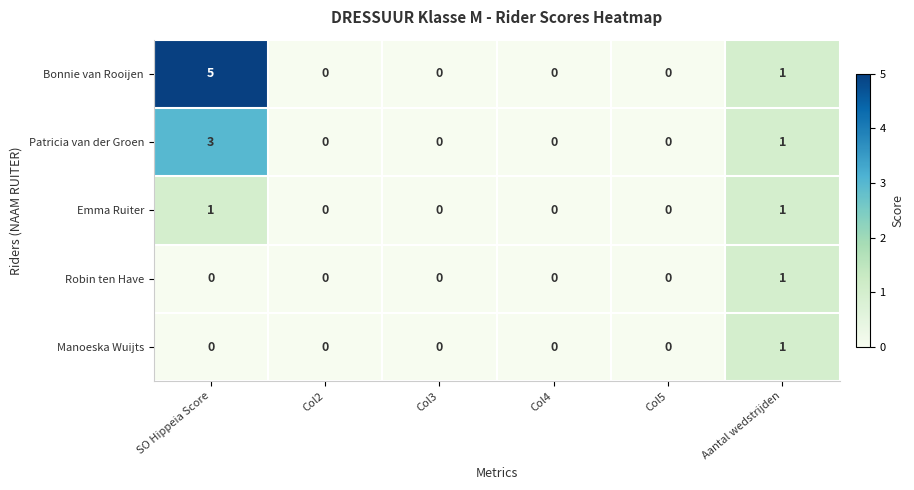

Reading left to right, transcribe all the data shown in this chart.

Bonnie van Rooijen: 5	0	0	0	0	1
Patricia van der Groen: 3	0	0	0	0	1
Emma Ruiter: 1	0	0	0	0	1
Robin ten Have: 0	0	0	0	0	1
Manoeska Wuijts: 0	0	0	0	0	1